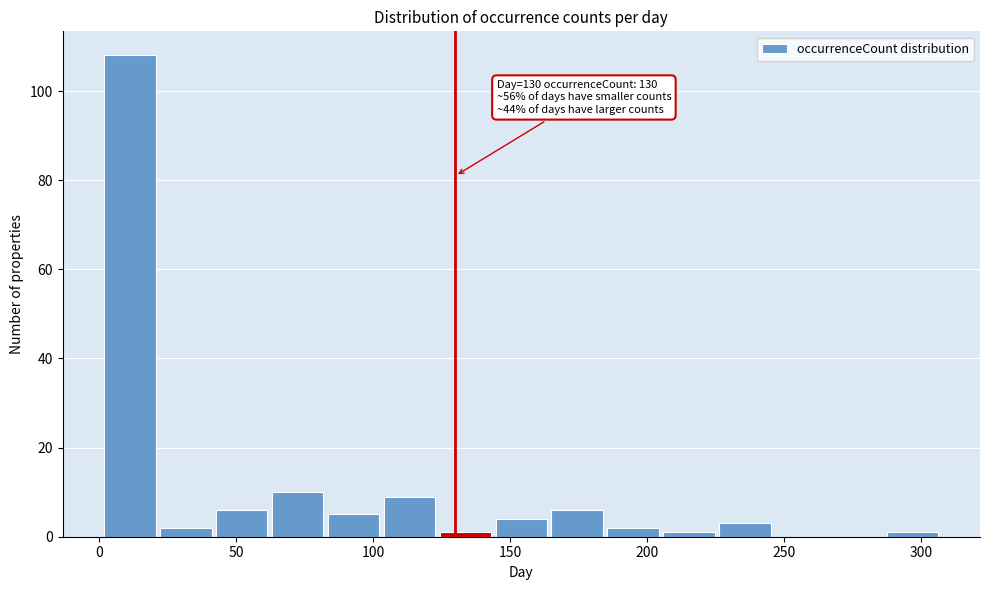

Over which range of the x-axis is the bar tallest?

0 to 20